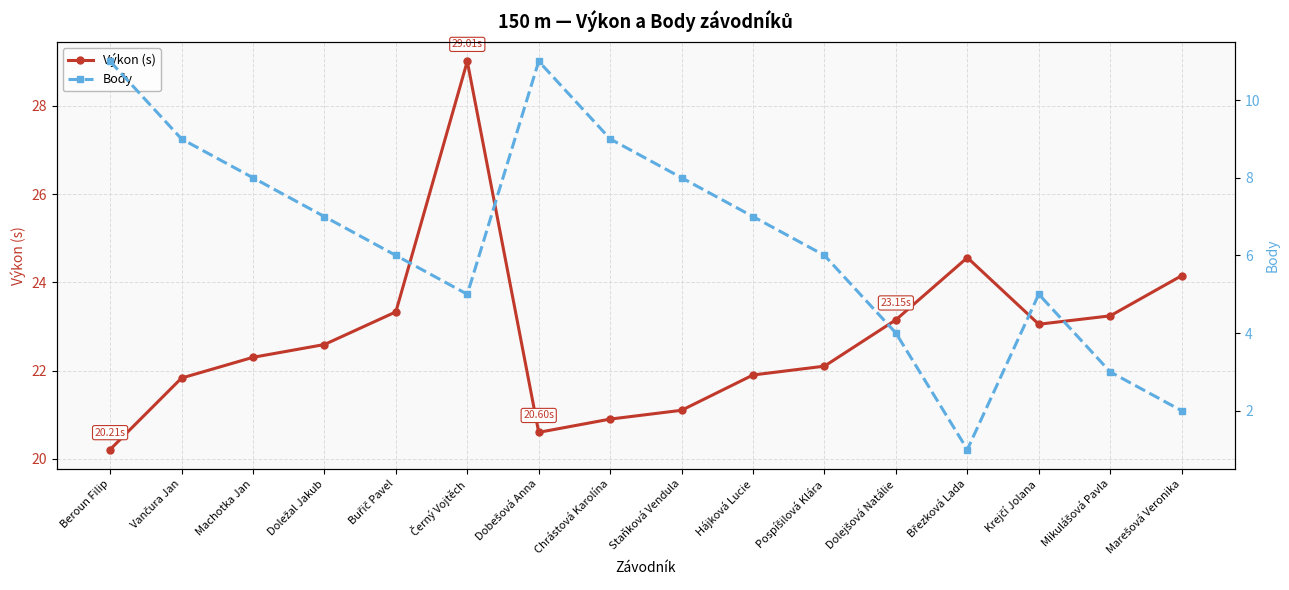

True or false: Výkon (s) and Body intersect in this chart.

False